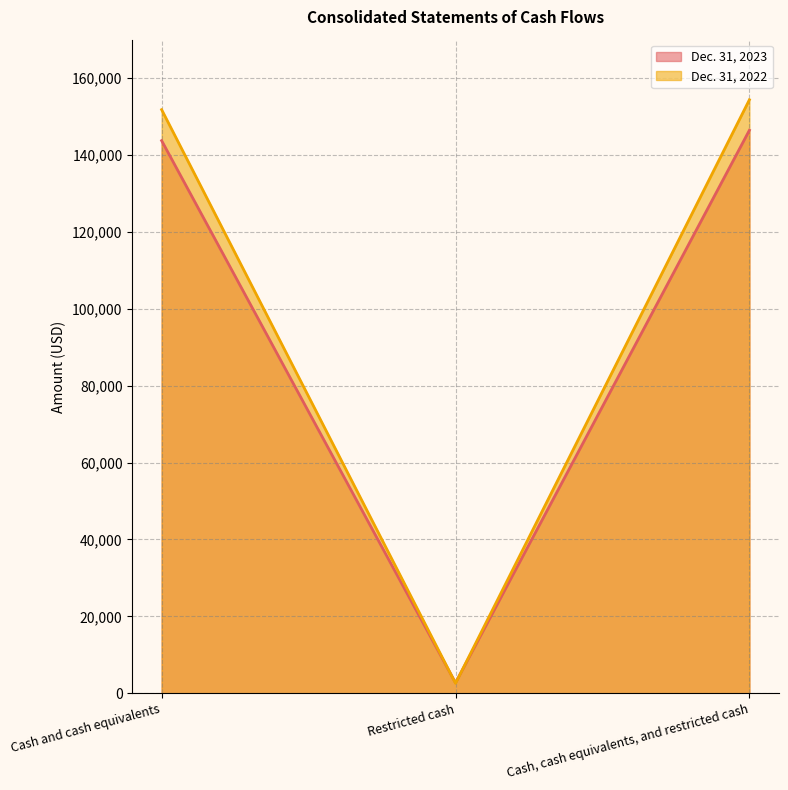

What is the spread (max minus min) of values at Cash and cash equivalents?

8058